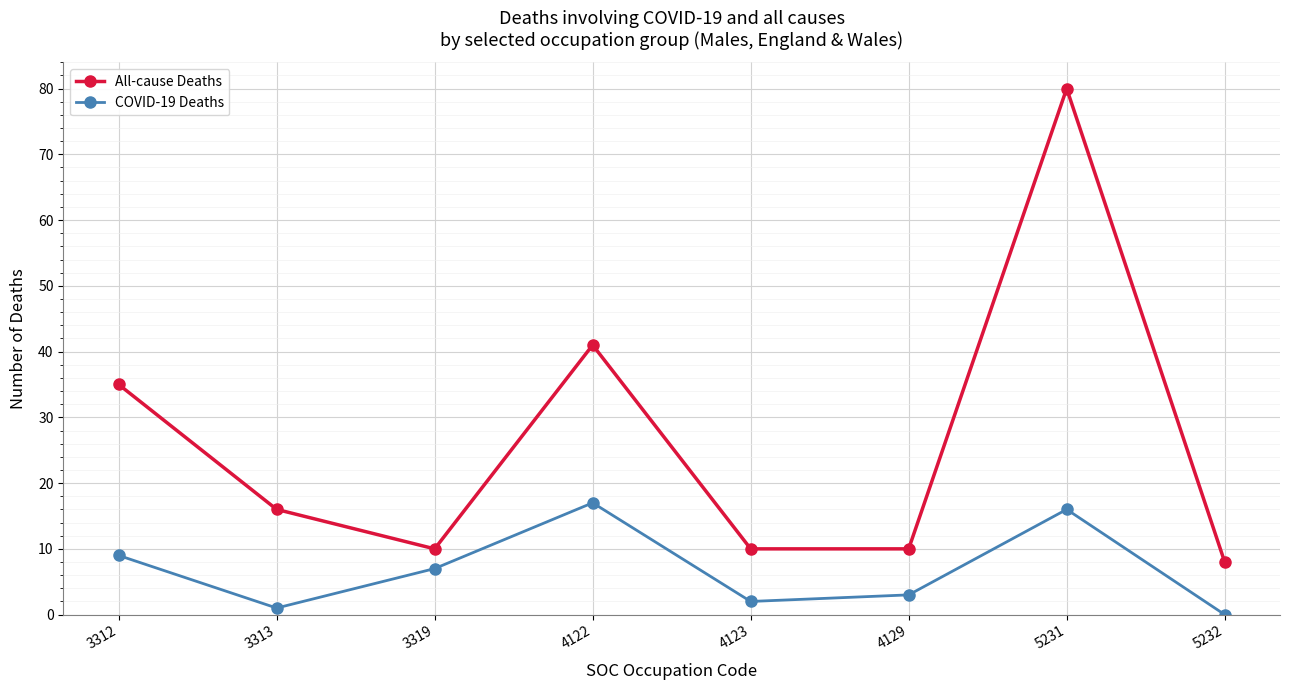

Is the value of All-cause Deaths at 4123 greater than the value of COVID-19 Deaths at 4129?

Yes